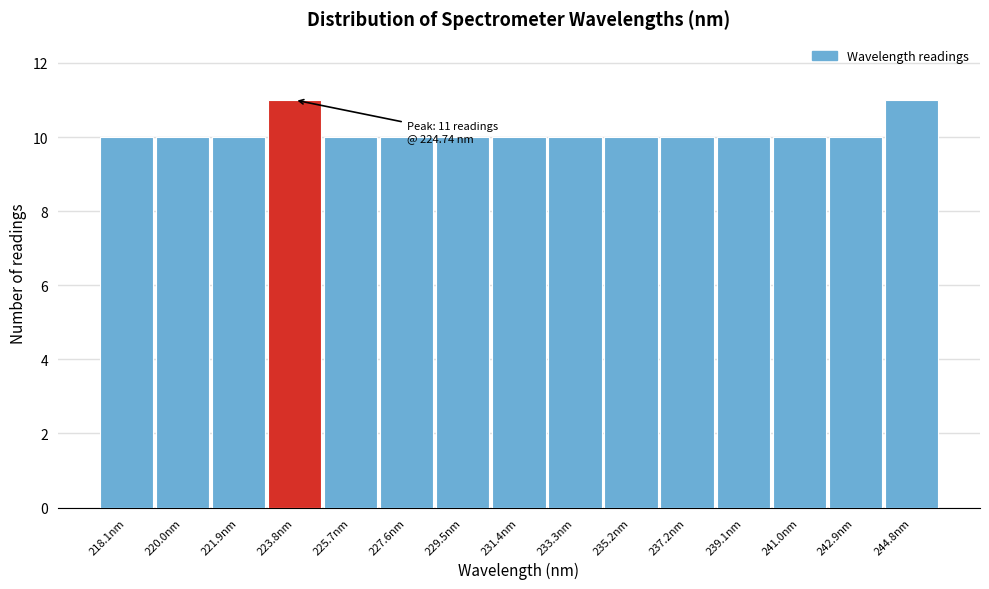

Reading left to right, what are all the values shown in this chart?

218.1nm=10	220.0nm=10	221.9nm=10	223.8nm=11	225.7nm=10	227.6nm=10	229.5nm=10	231.4nm=10	233.3nm=10	235.2nm=10	237.2nm=10	239.1nm=10	241.0nm=10	242.9nm=10	244.8nm=11